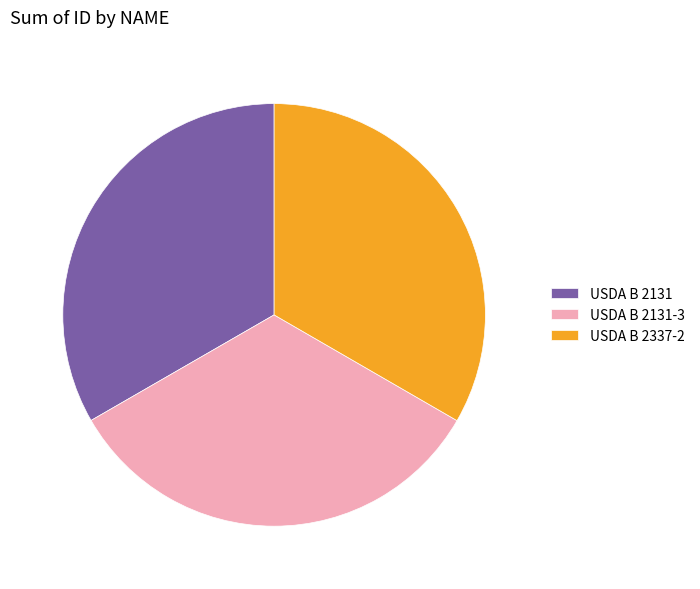

What is the ratio of the value at USDA B 2337-2 to the value at USDA B 2131-3?

1.0